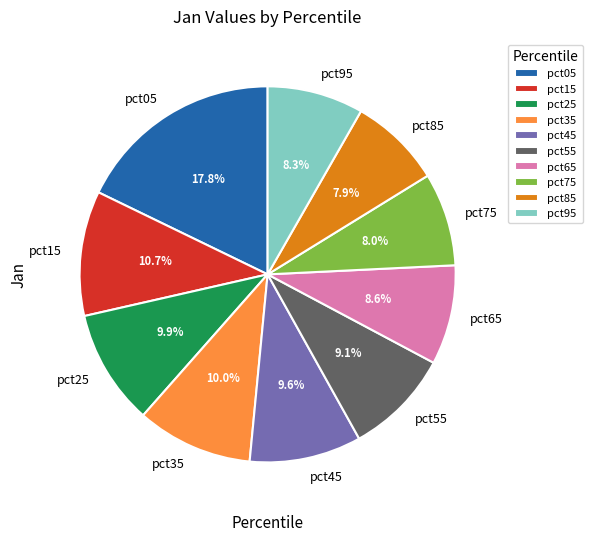

How many segments does this pie chart have?

10